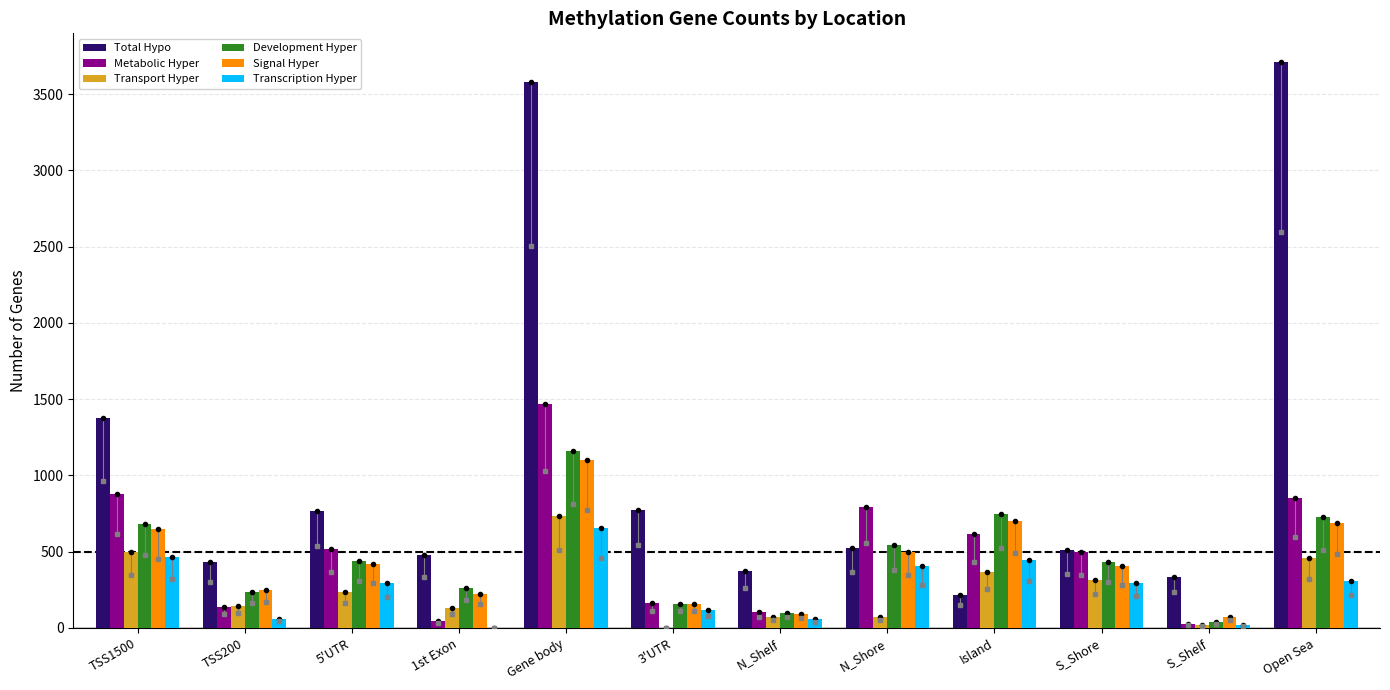

Between Gene body and S_Shore, which series saw the biggest shift?

Total Hypo